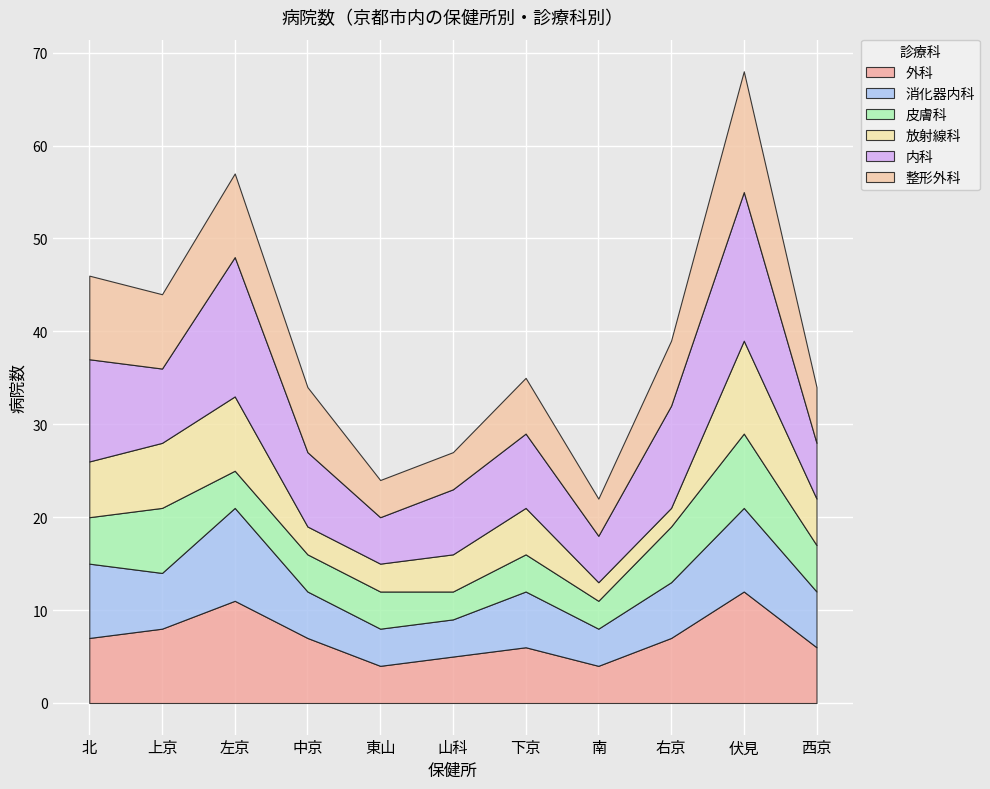

Count the number of categories in the chart.

11